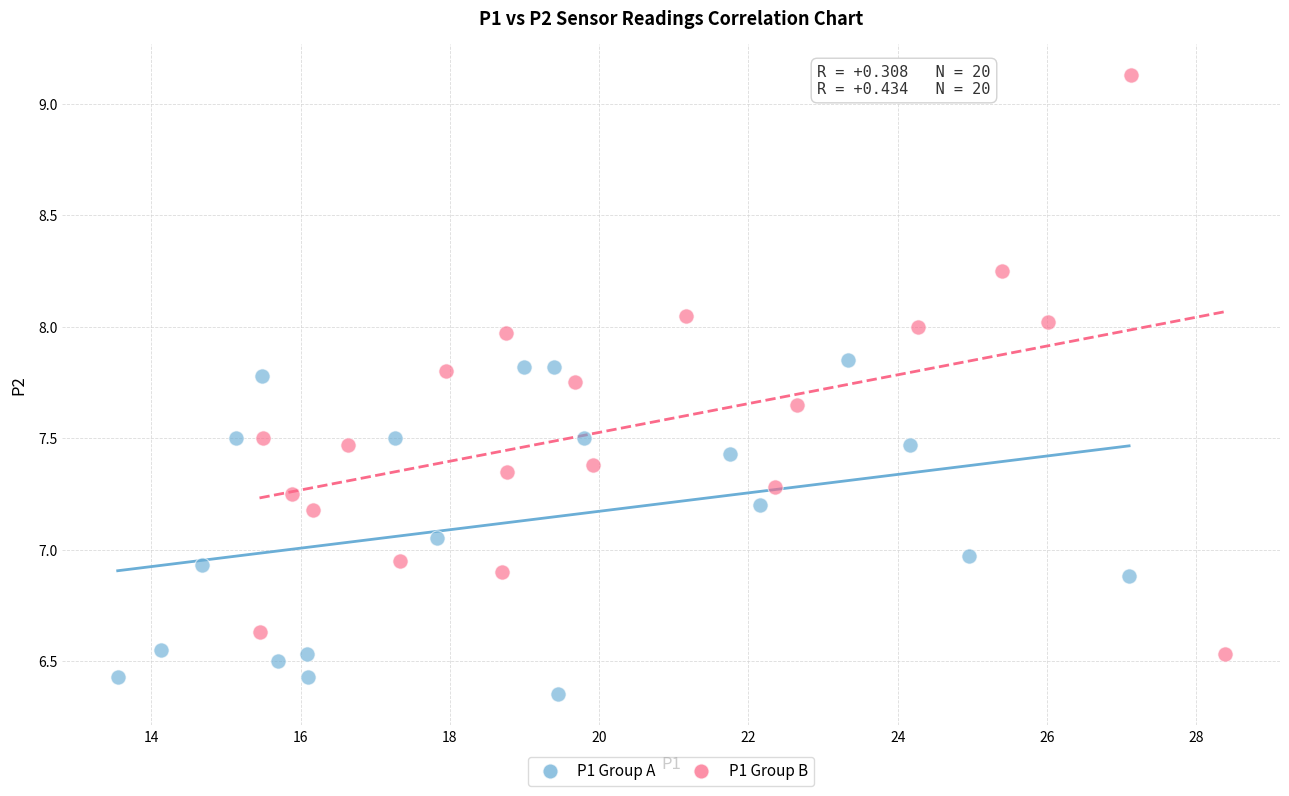

Which series reaches the minimum Y coordinate?

P1 Group A